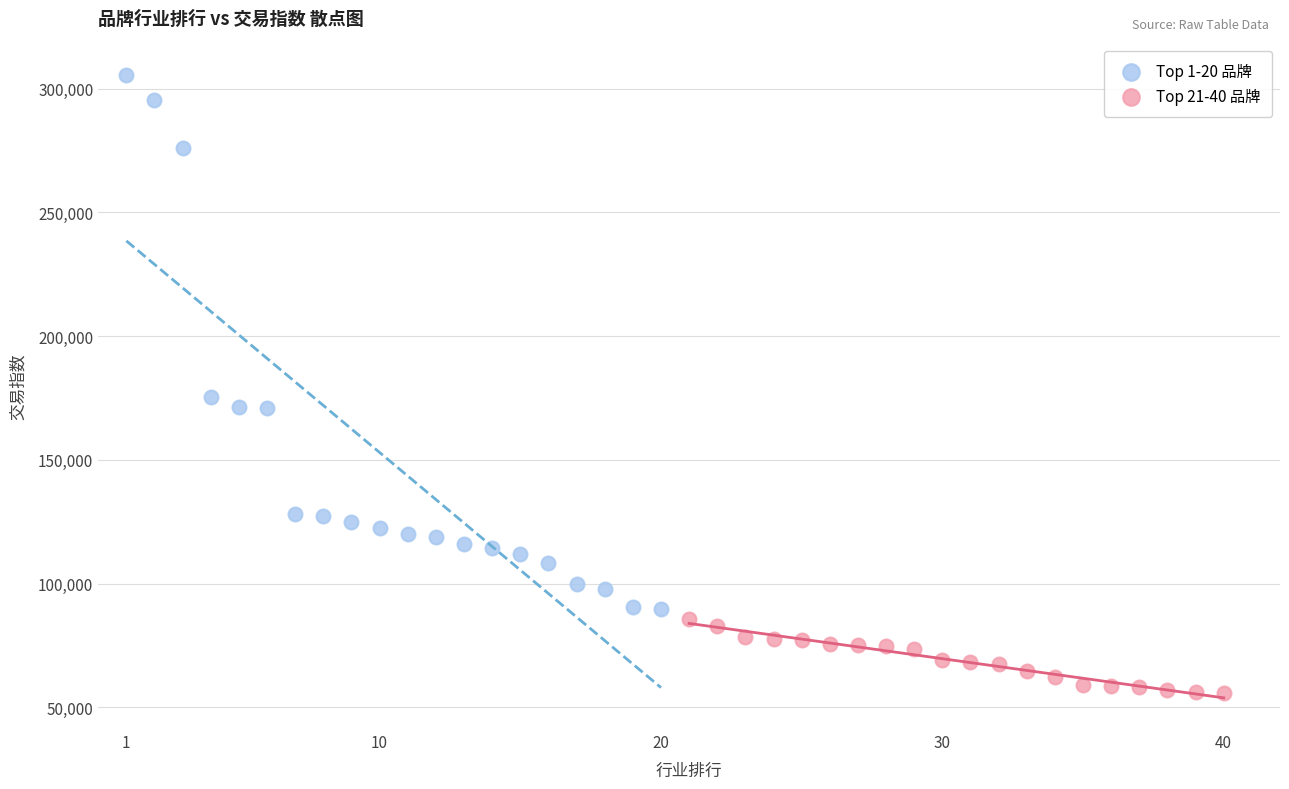

Which series has the widest spread of Y values?

Top 1-20 品牌